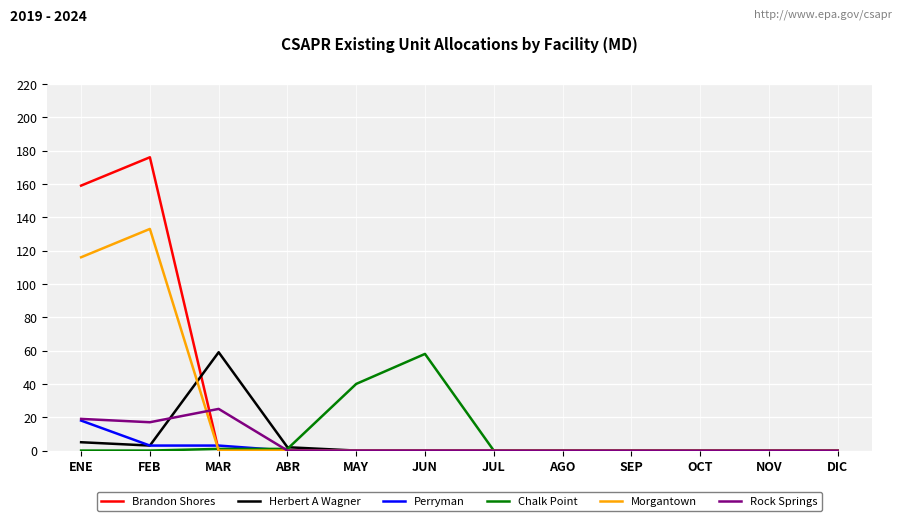

What is the greatest value displayed?

176